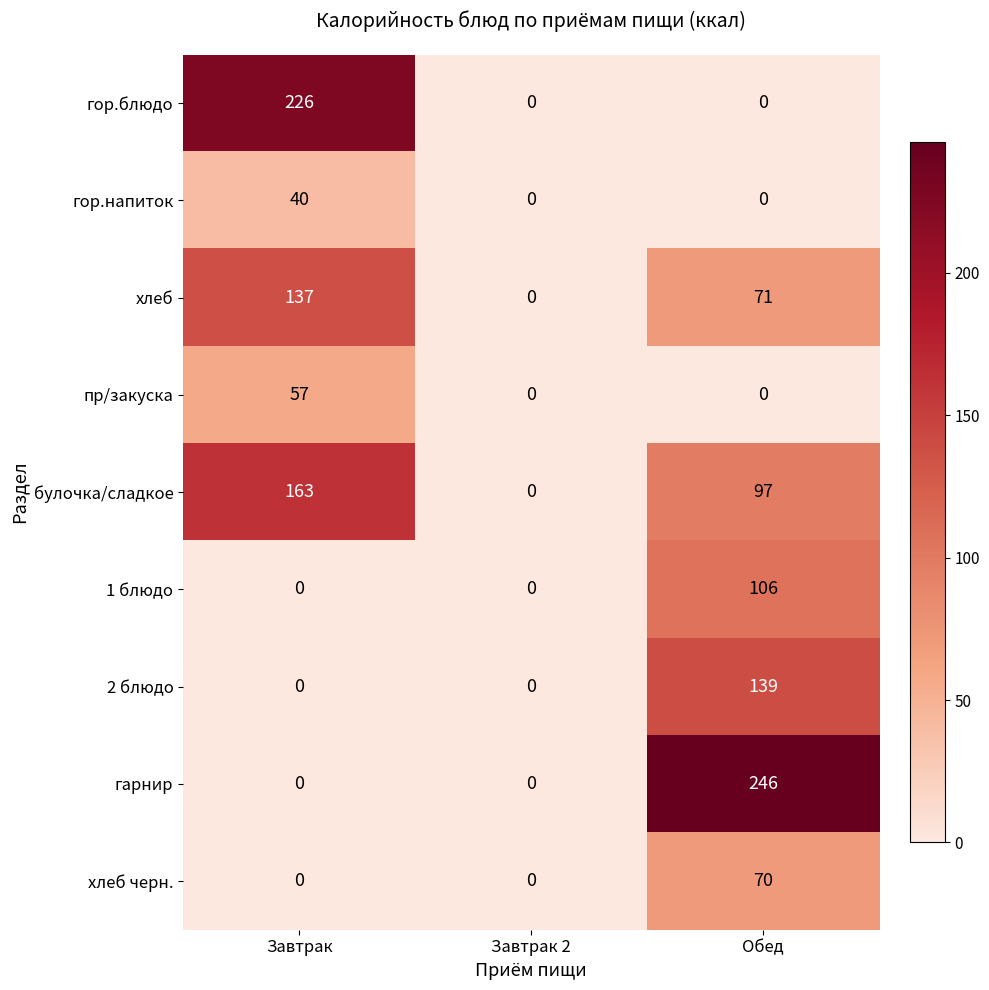

List the series in order of their peak value, highest first.

гарнир, гор.блюдо, булочка/сладкое, 2 блюдо, хлеб, 1 блюдо, хлеб черн., пр/закуска, гор.напиток